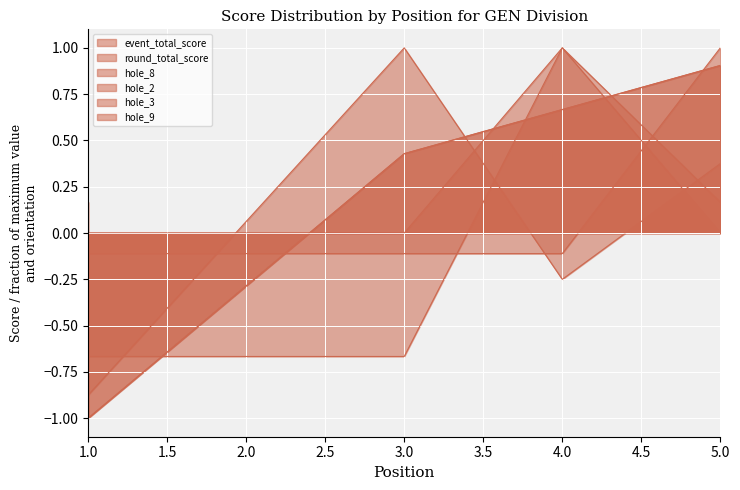

Where does the hole_9 series first go above 0?

1